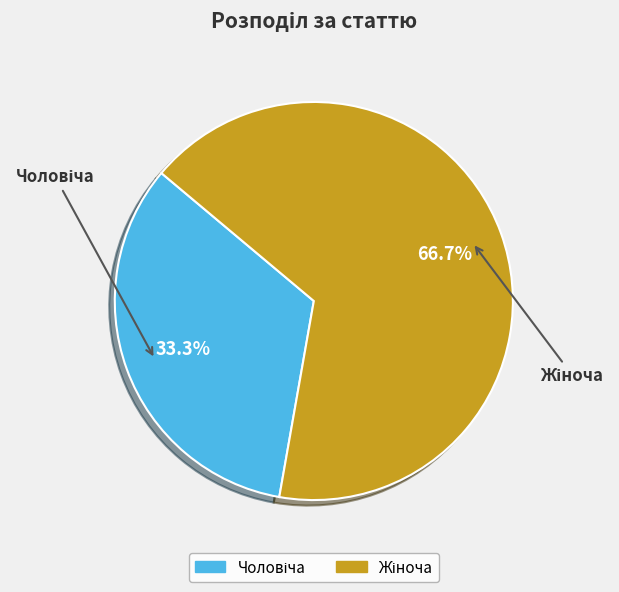

Is there any slice that represents more than half of the pie?

Yes